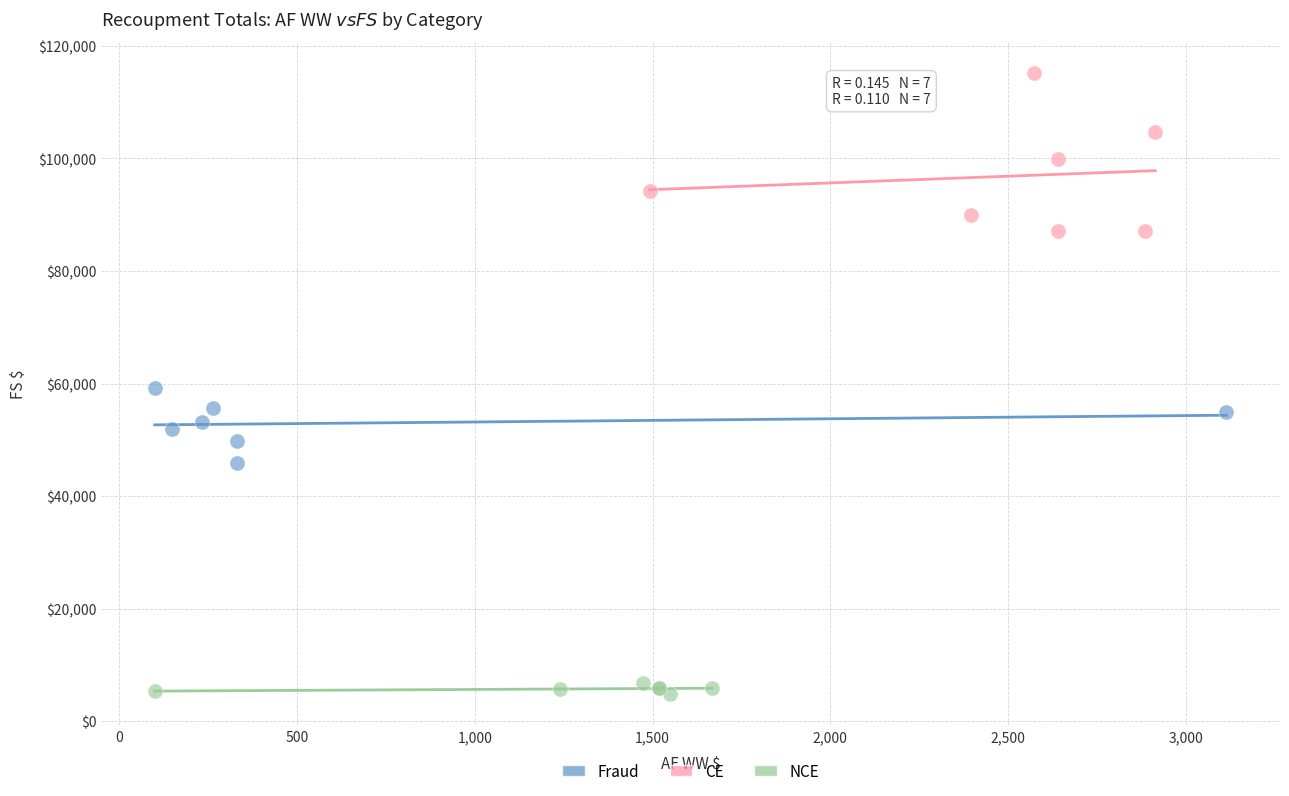

What are all the series names shown in the legend?

Fraud, CE, NCE